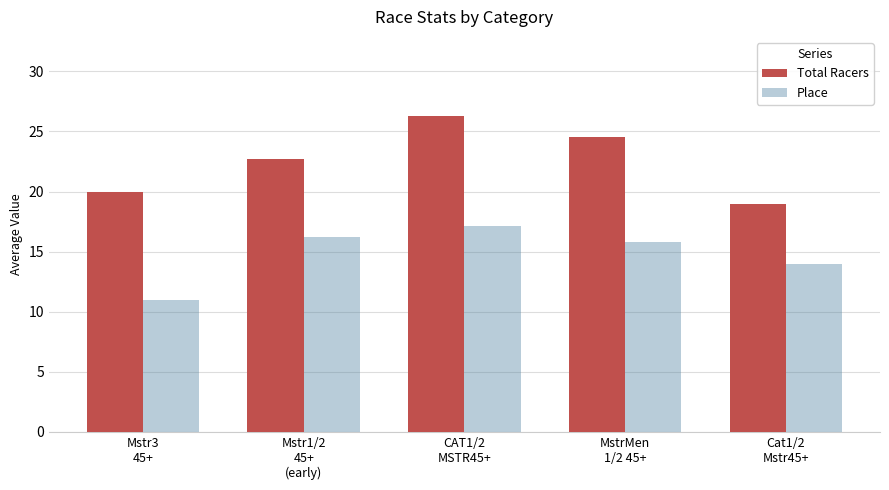

How many values in the Total Racers series exceed 22?

3